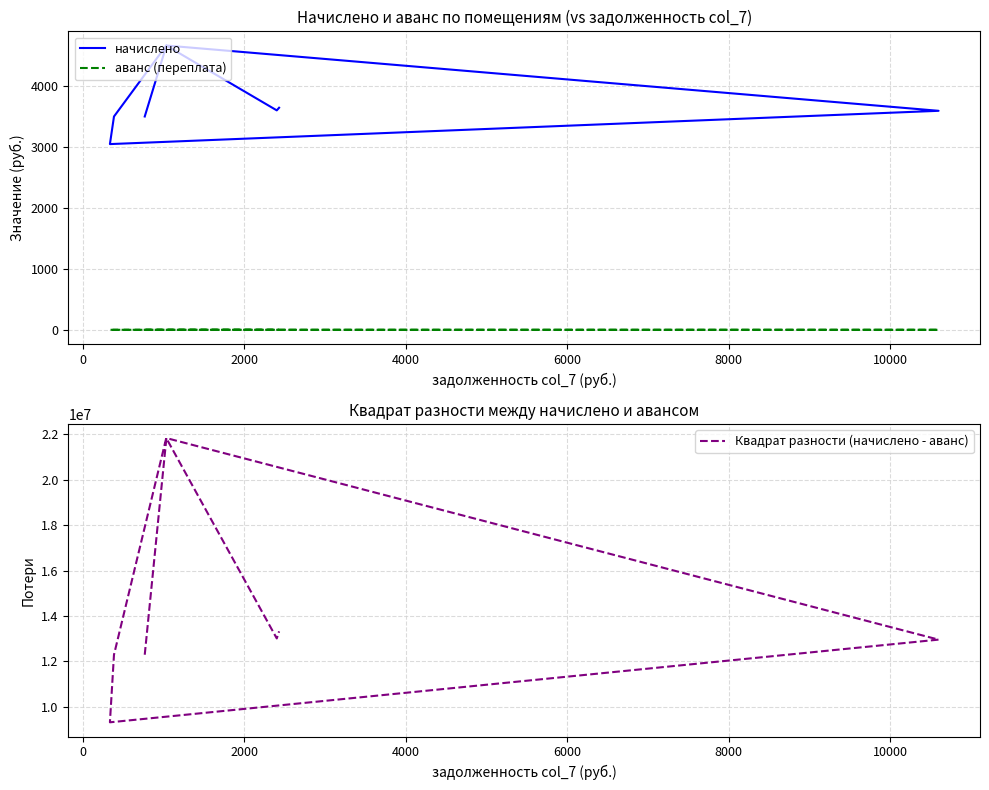

What is the spread (max minus min) of values at 10000?

13011891.8